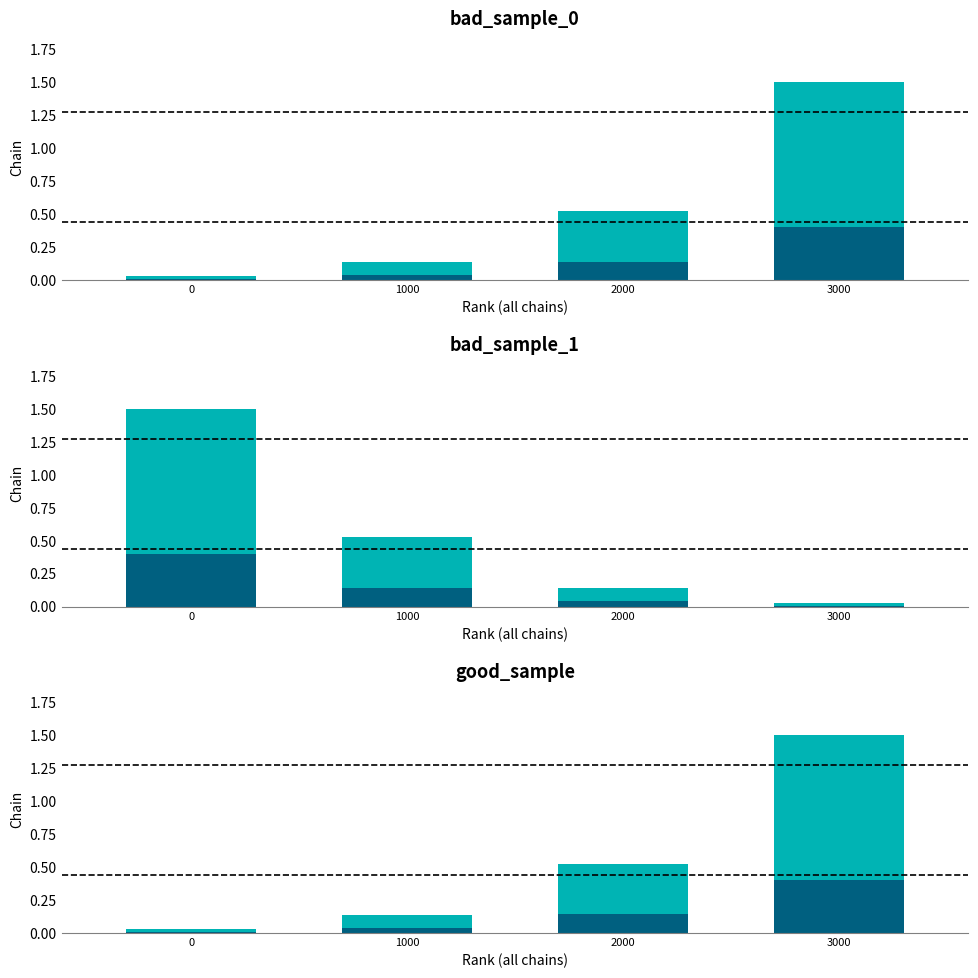

Is the value of viv_total at 0 greater than the value of pob_total at 3000?

No